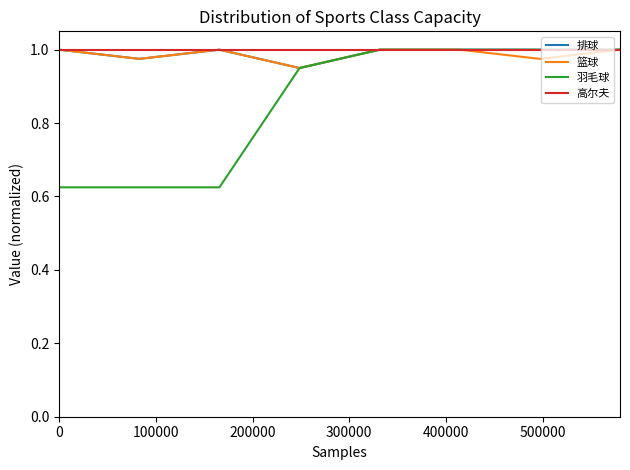

Which series has the largest range (max minus min)?

羽毛球